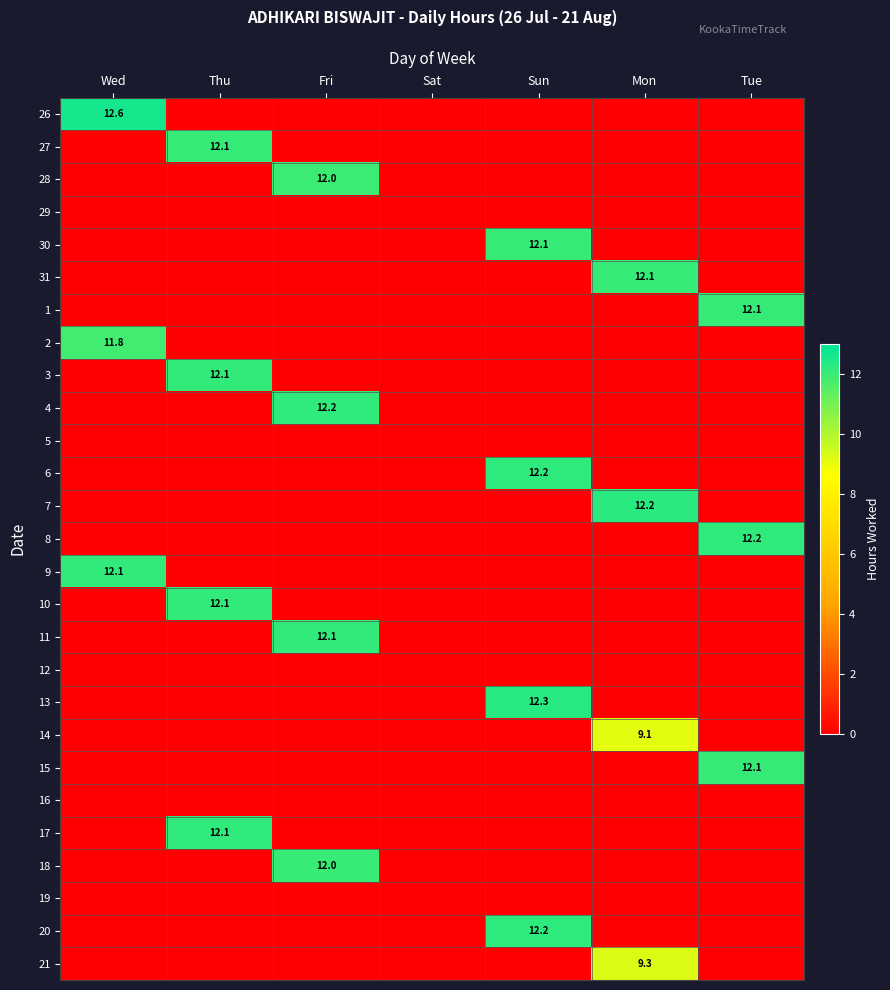

The value of 2 at Wed is 16.6. True or false?

False